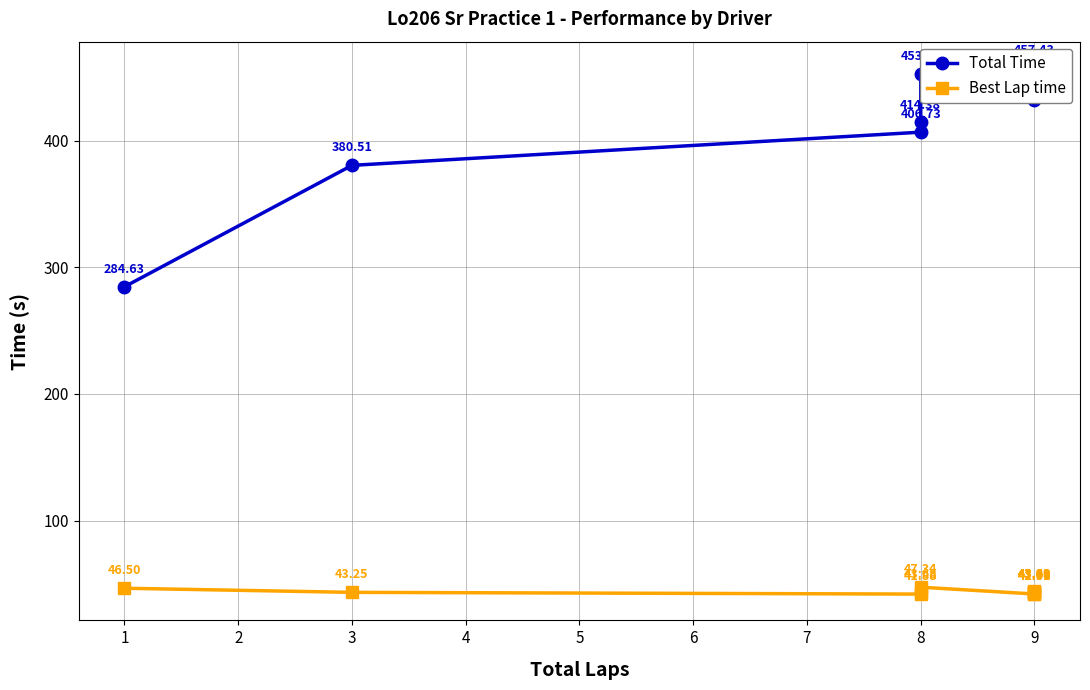

Is the value of Best Lap time at 1 greater than the value of Total Time at 9?

No